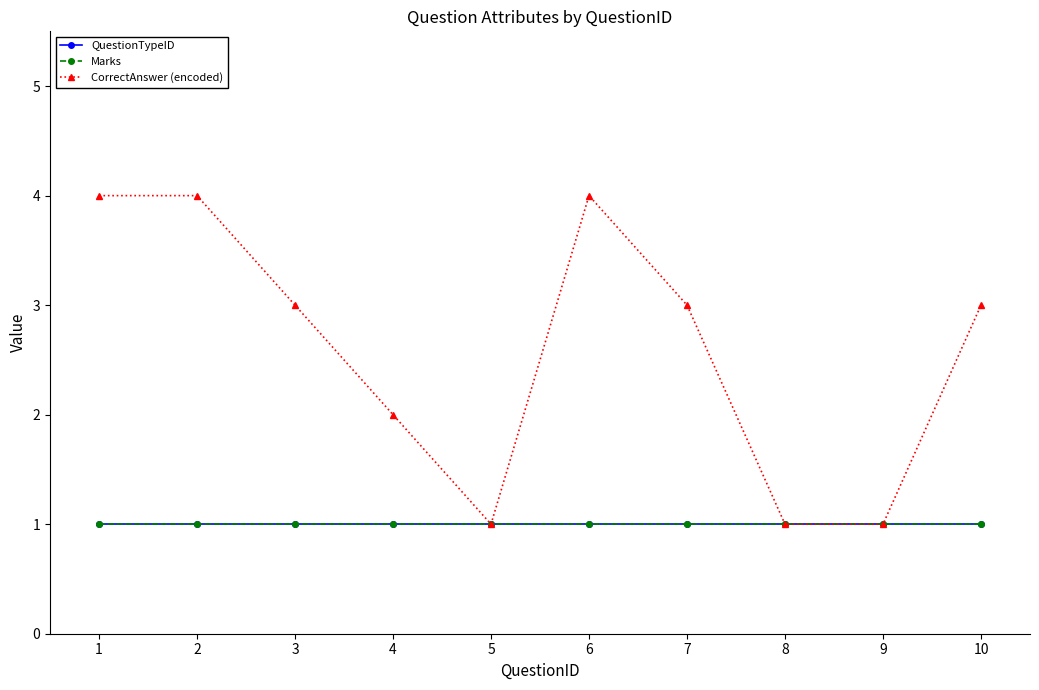

Is this an area chart (filled region under the line)?

No